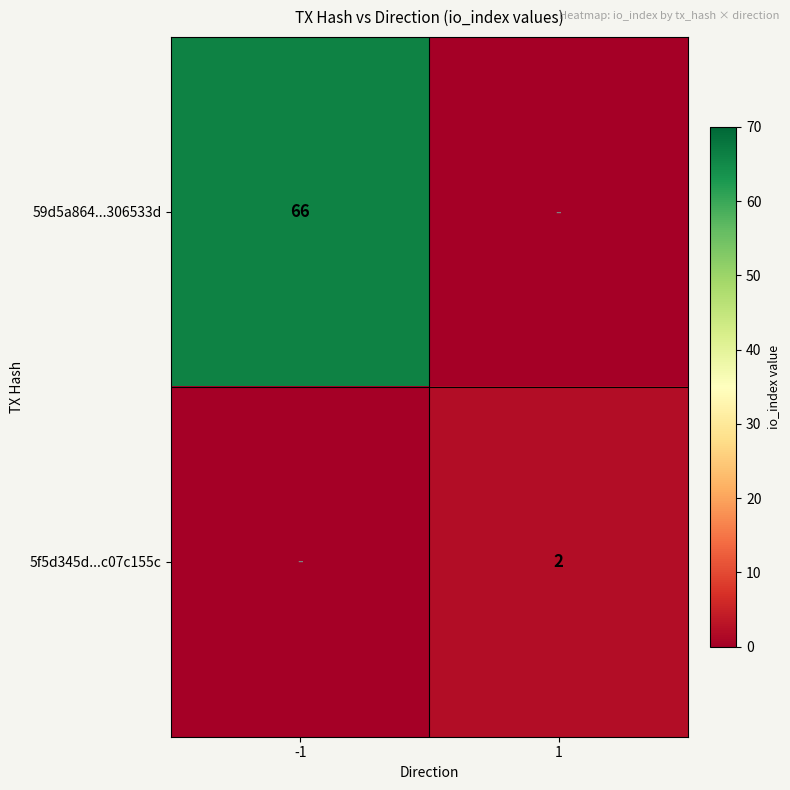

Which series has the largest total across all categories?

59d5a864...306533d